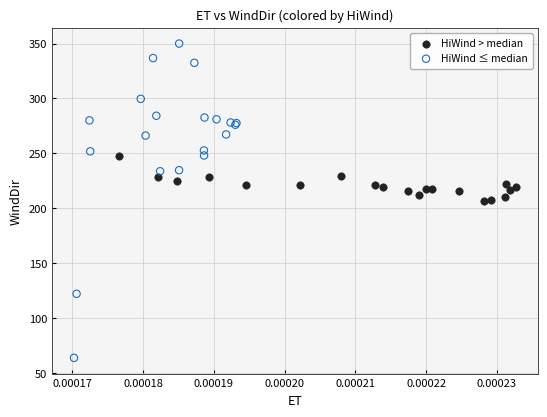

What are all the series names shown in the legend?

HiWind > median, HiWind ≤ median